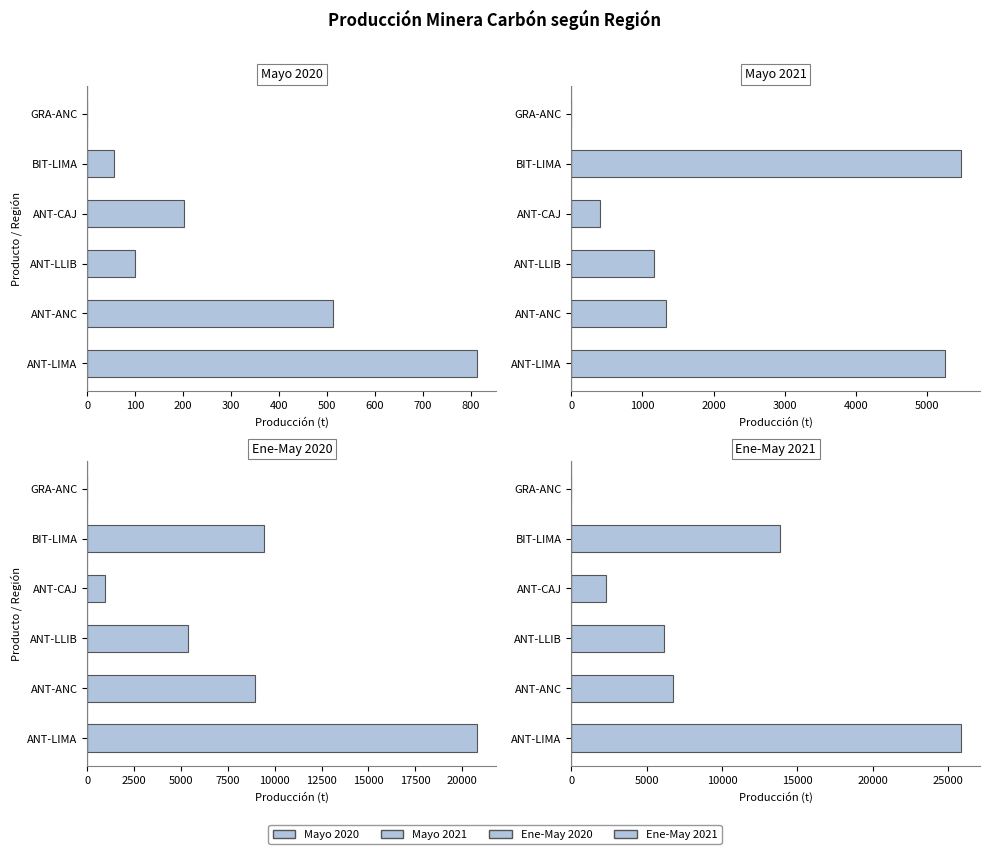

How many values in Ene-May 2020 are above zero?

5